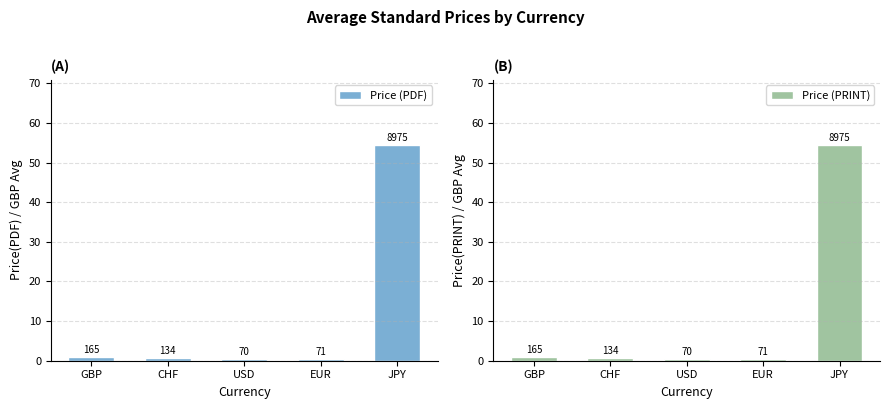

What position from the right is JPY?

1